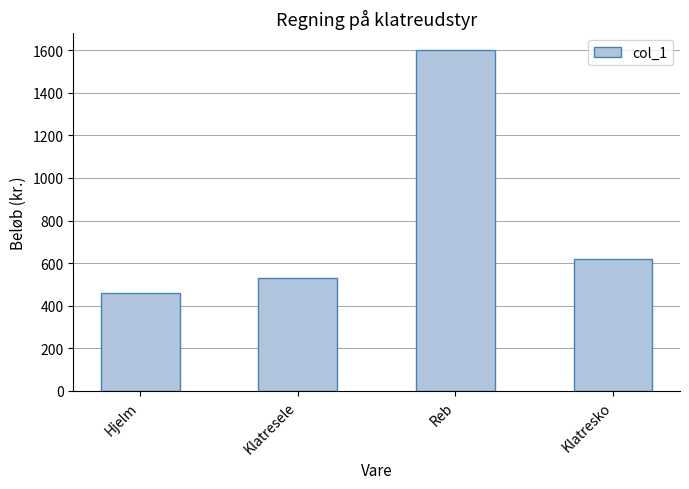

What is the difference between the maximum and minimum values?

1140